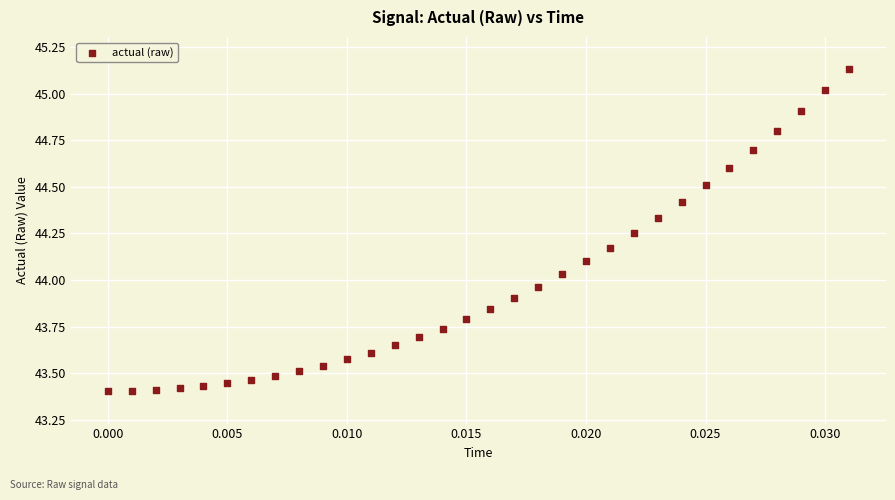

What is the range of Y values (max minus min)?

1.7